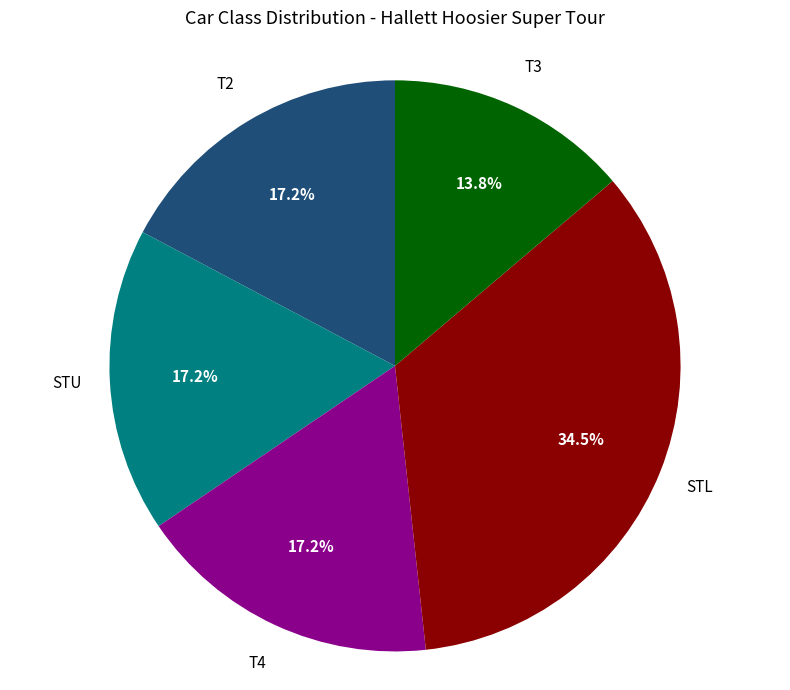

Does any single category account for the majority?

No